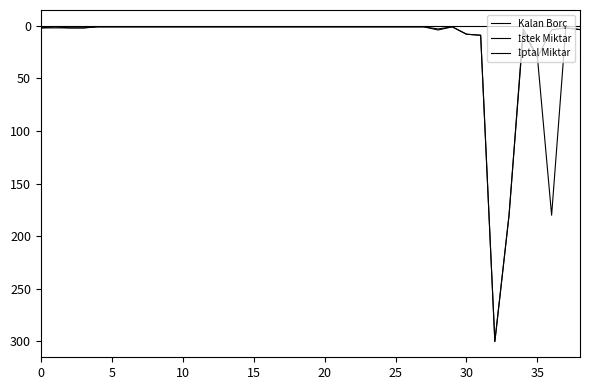

How many lines are shown in the chart?

3